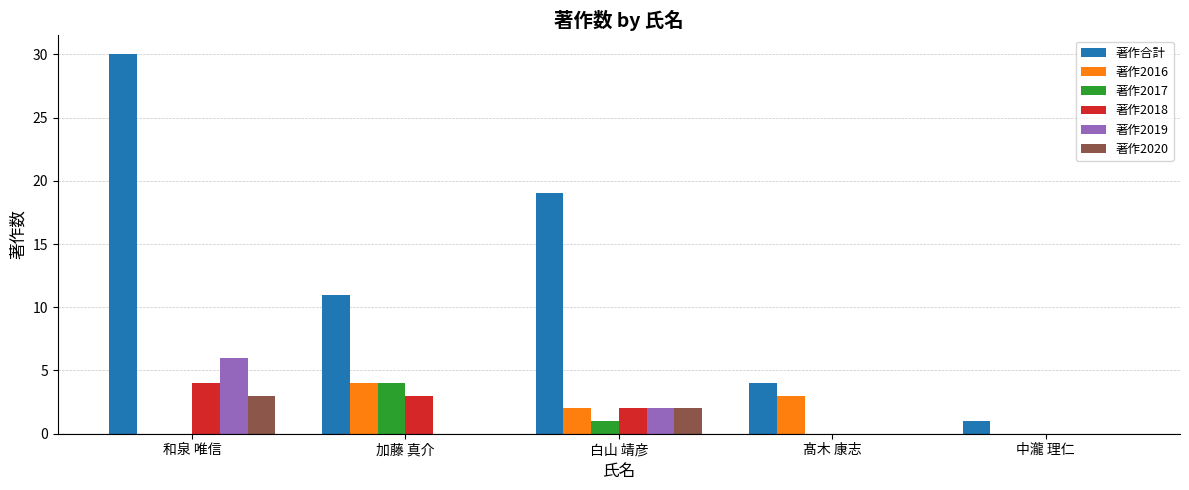

Which series changed the most between 加藤 真介 and 白山 靖彦?

著作合計